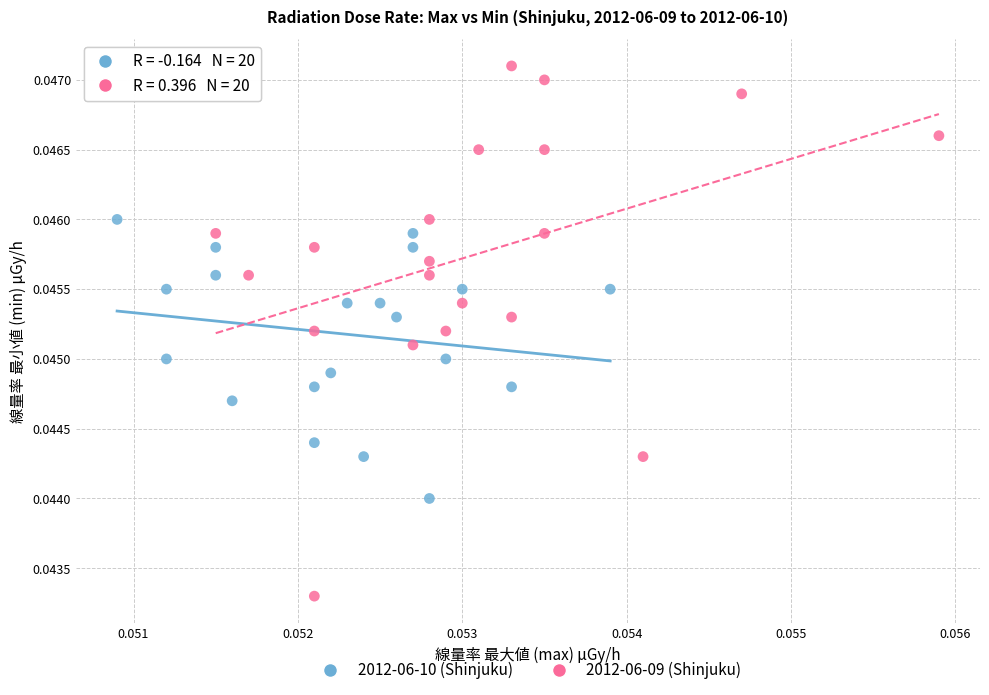

Which series contains the lowest Y value?

2012-06-09 (Shinjuku)